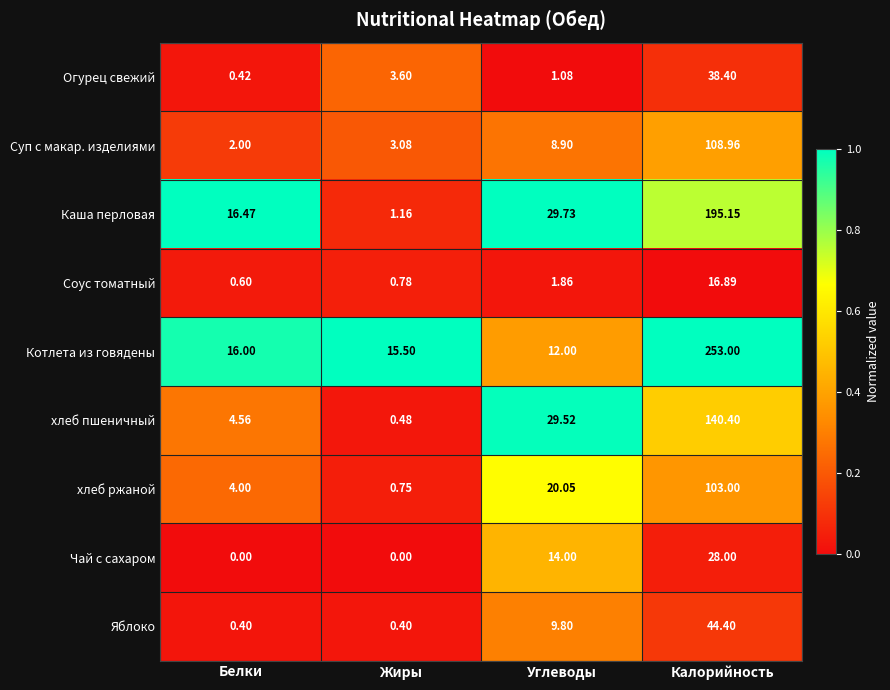

Which series has the widest spread of values?

Котлета из говядены